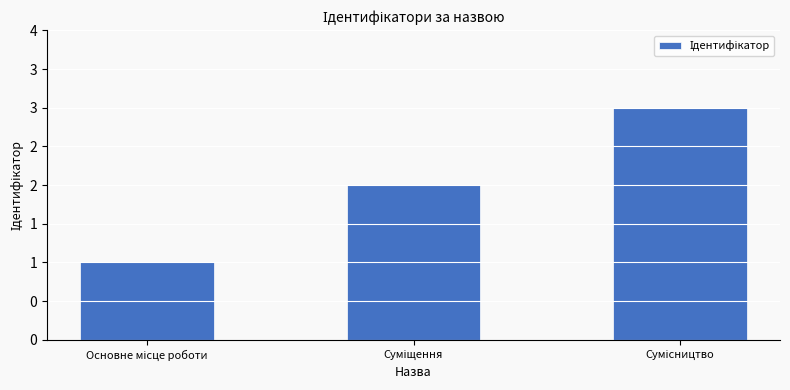

Is it true that the value at Суміщення is 2?

True